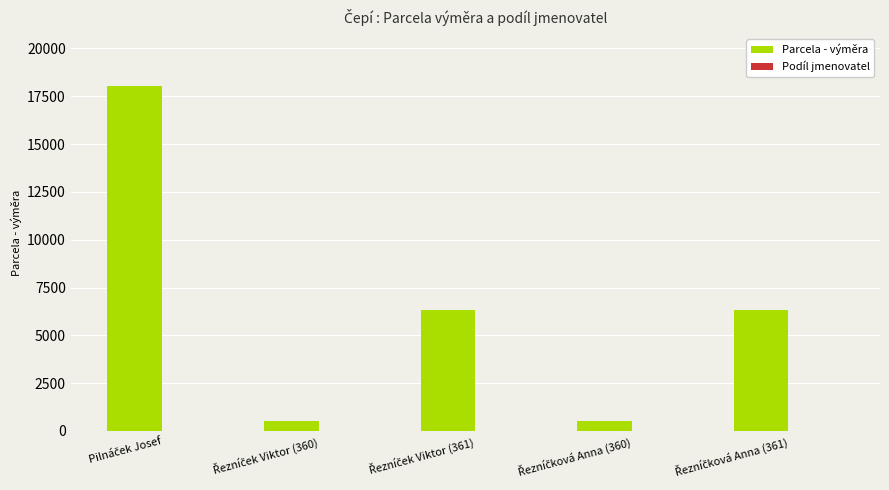

Which series has the largest range (max minus min)?

Parcela - výměra